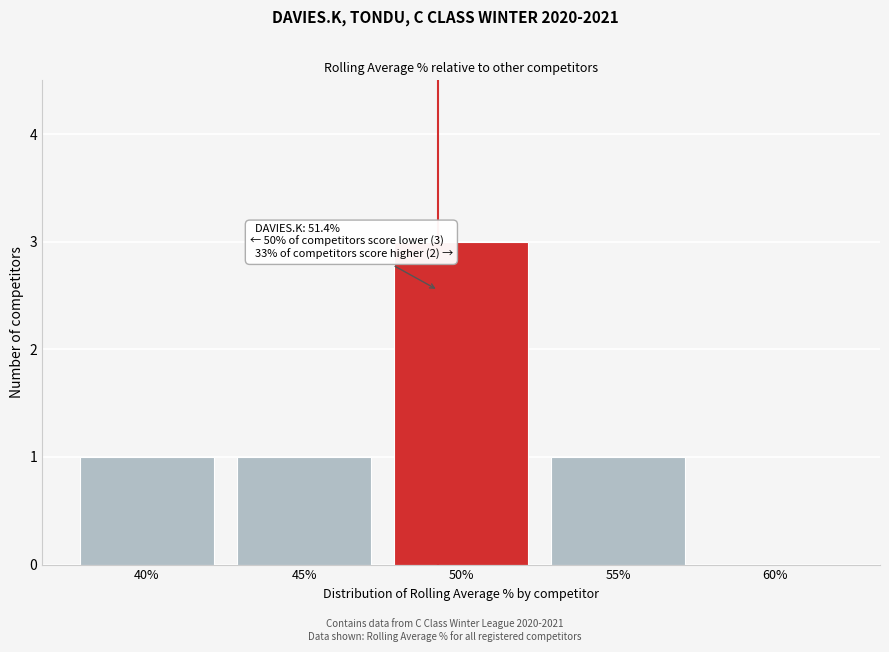

Reading left to right, transcribe all the data shown in this chart.

40%=1	45%=1	50%=3	55%=1	60%=0